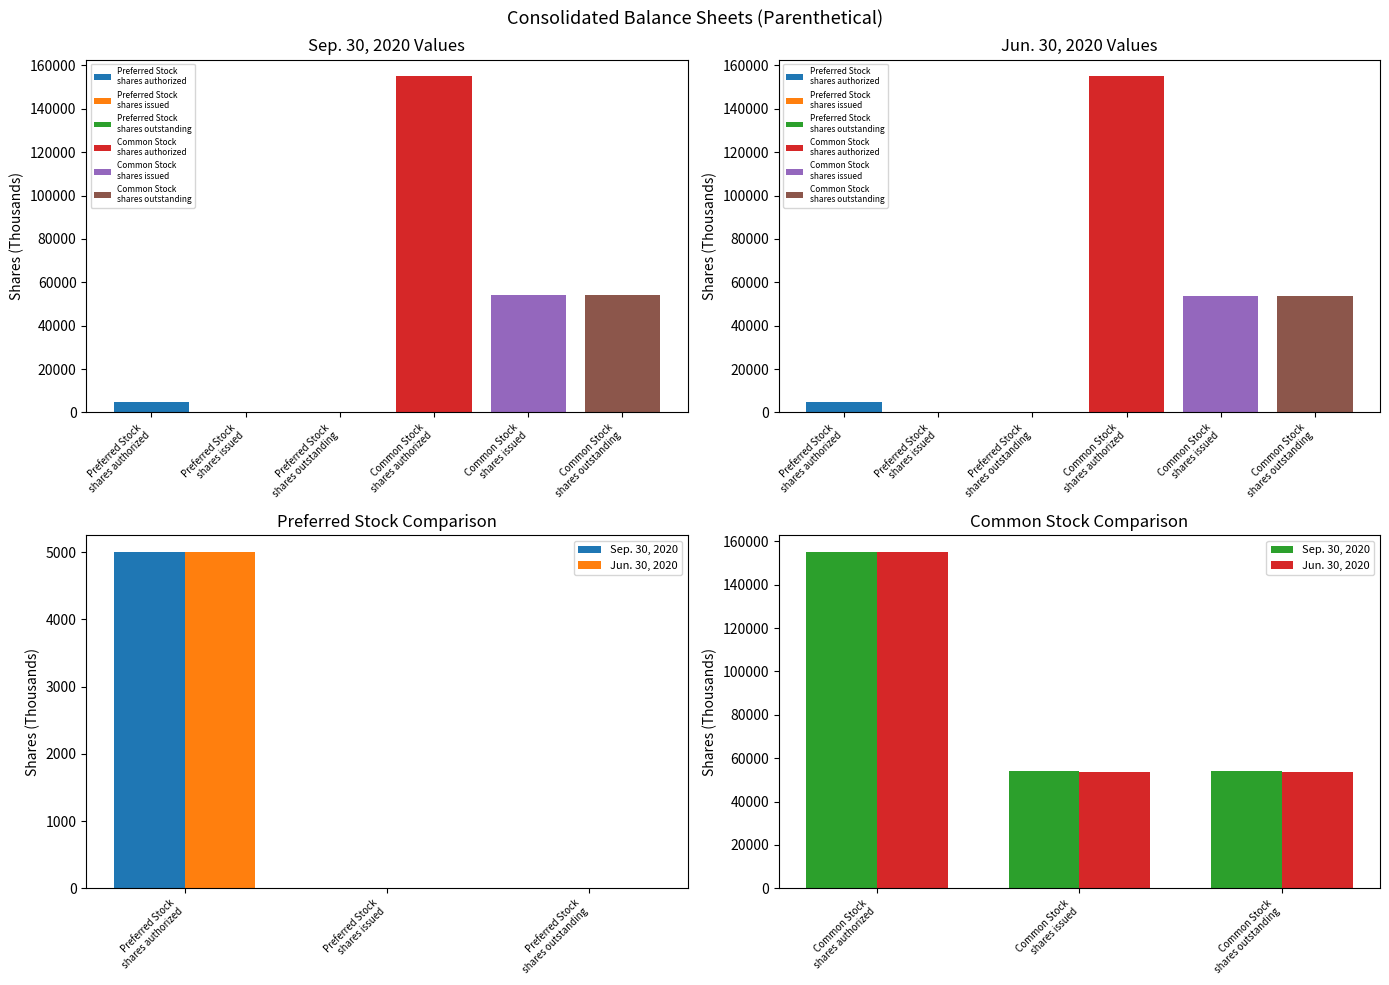

Reading right to left, extract all data points from this chart.

Sep. 30, 2020: 54223	54223	155000
Jun. 30, 2020: 53792	53792	155000